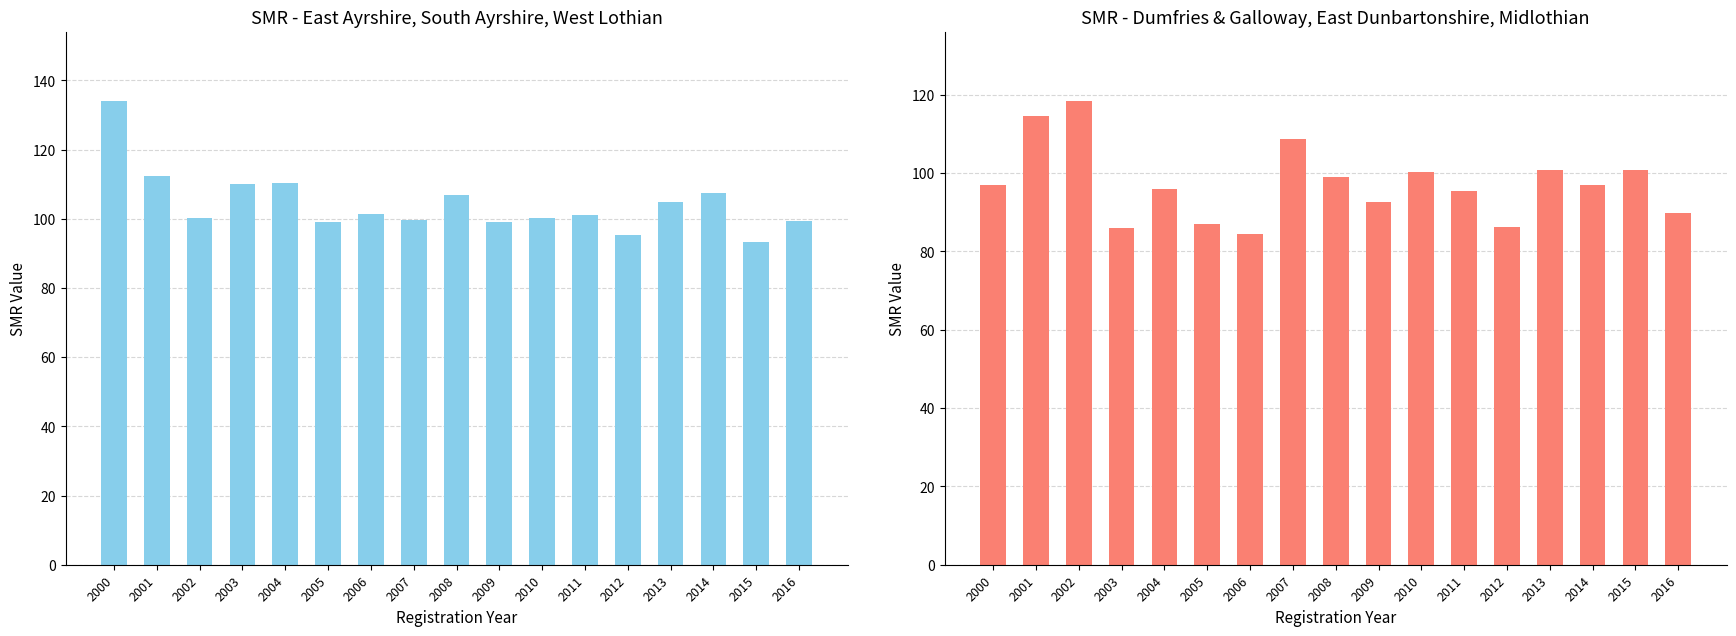

Rank the series at 2001 from highest to lowest value.

Dumfries & Galloway / East Dunbartonshire / Midlothian, East Ayrshire / South Ayrshire / West Lothian